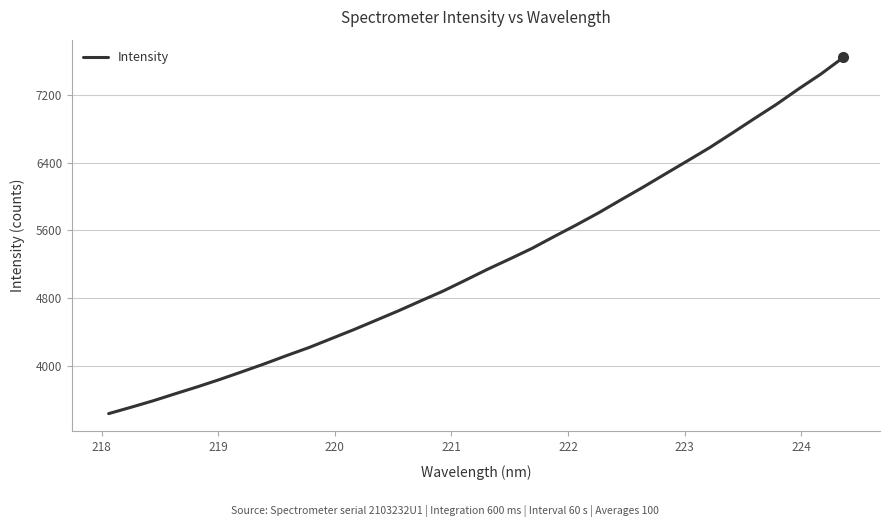

What is the difference between the maximum and minimum values?

4206.9